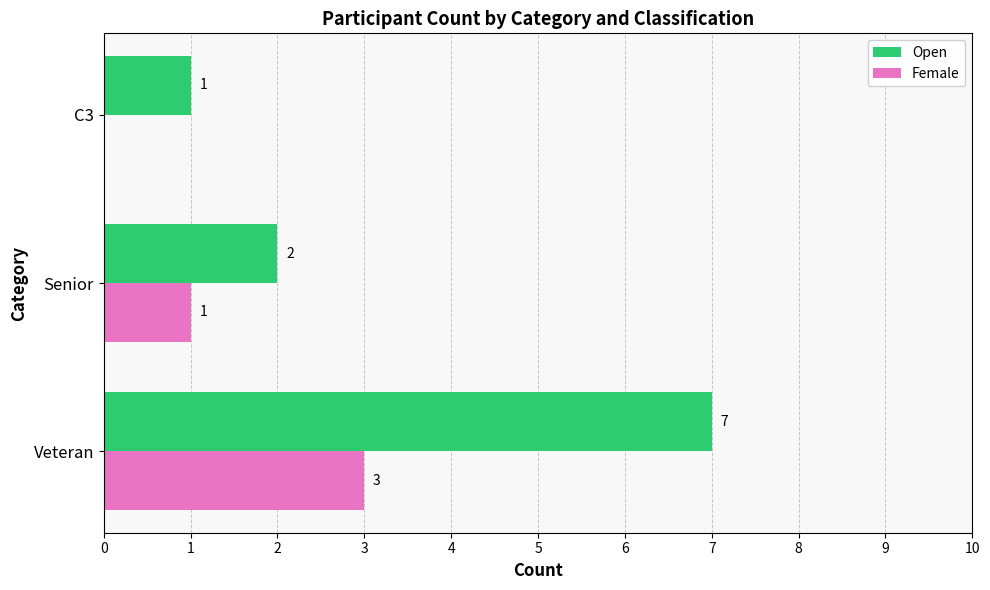

The Female series shows 0 at C3. True or false?

True